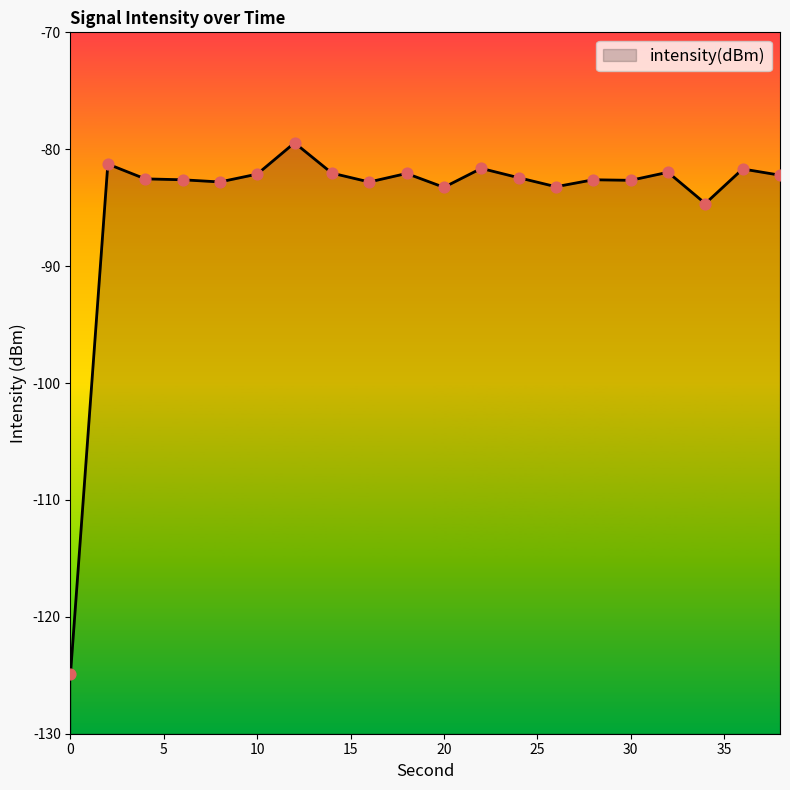

Between 34 and 14, which is larger?

14